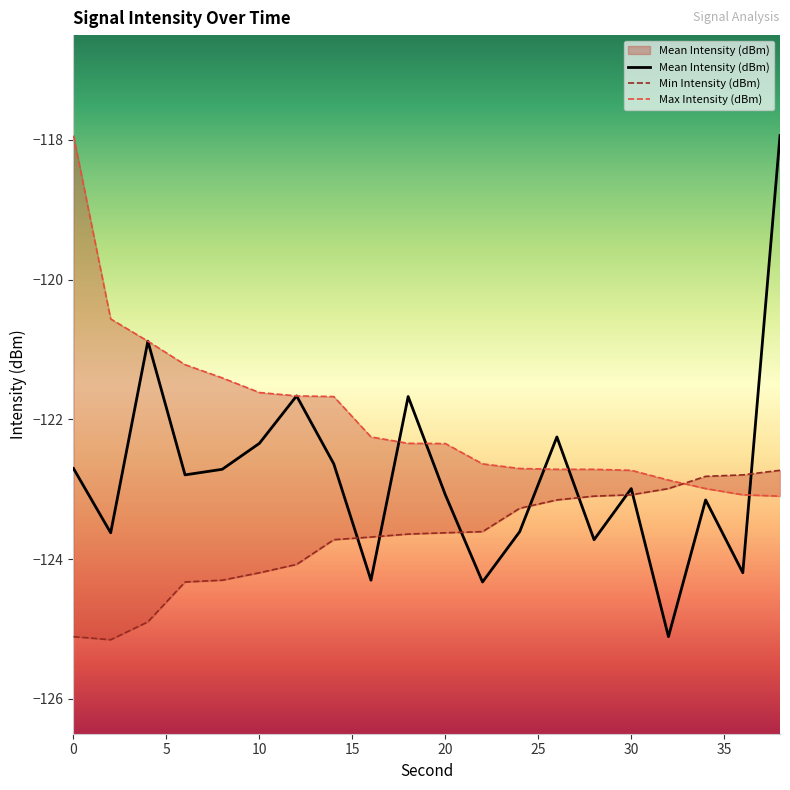

Is it true that Min Intensity (dBm) equals -217.7 at 14?

False